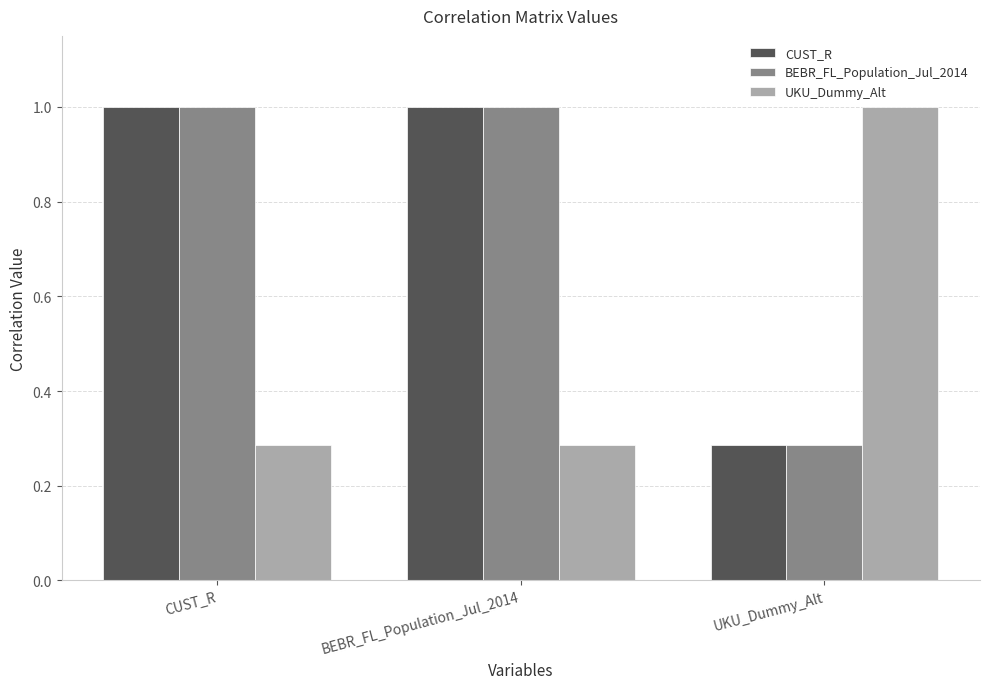

What is the total value across all series at BEBR_FL_Population_Jul_2014?

2.3